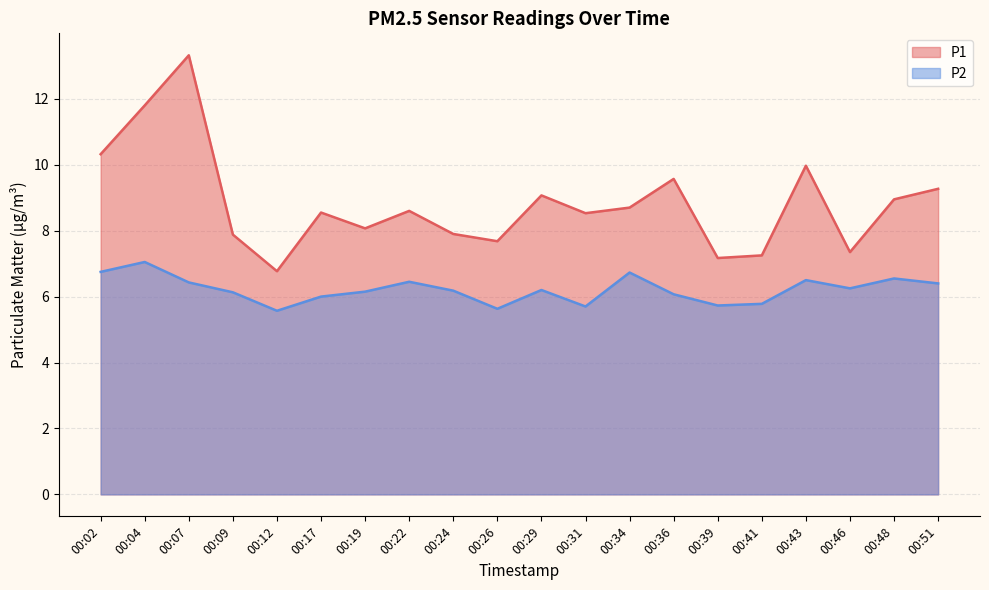

What is the difference between the P1 values at 00:43 and 00:31?

1.4